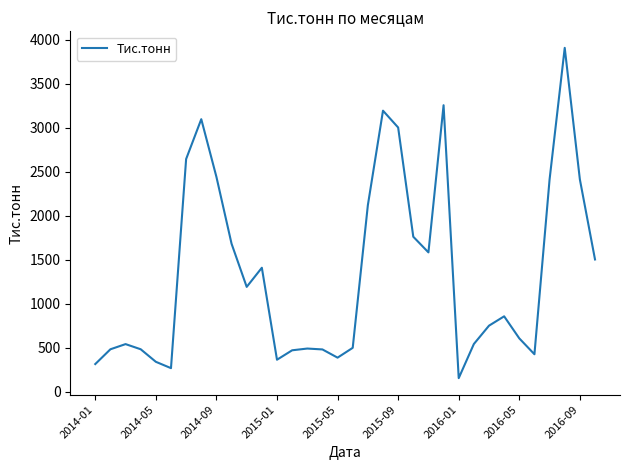

What is the minimum value shown in the chart?

157.1